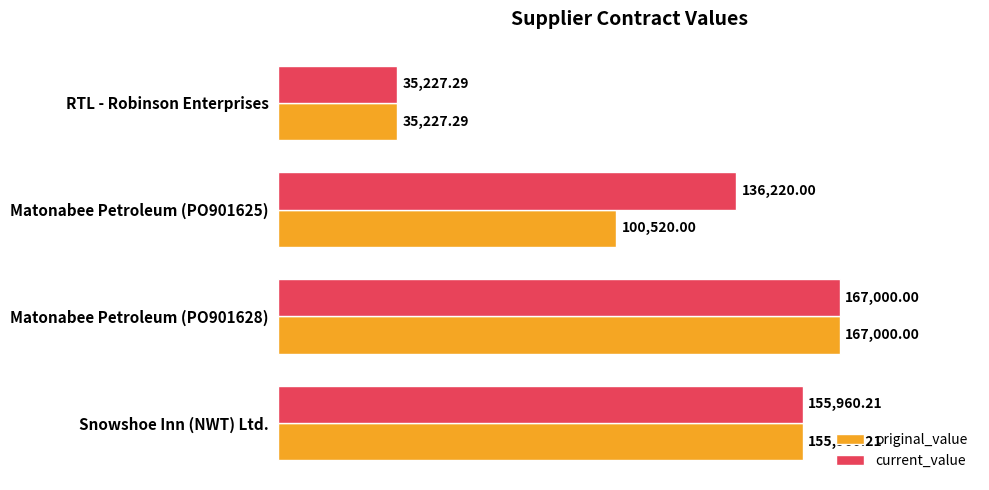

What is the difference between the highest and lowest values at Matonabee Petroleum (PO901625)?

35700.0